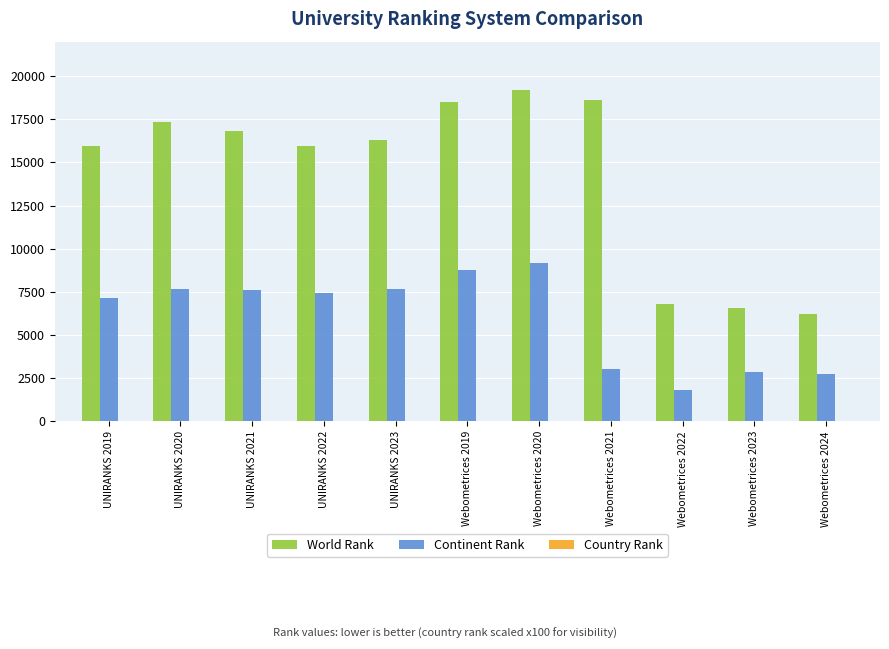

How many distinct data groups are displayed?

3